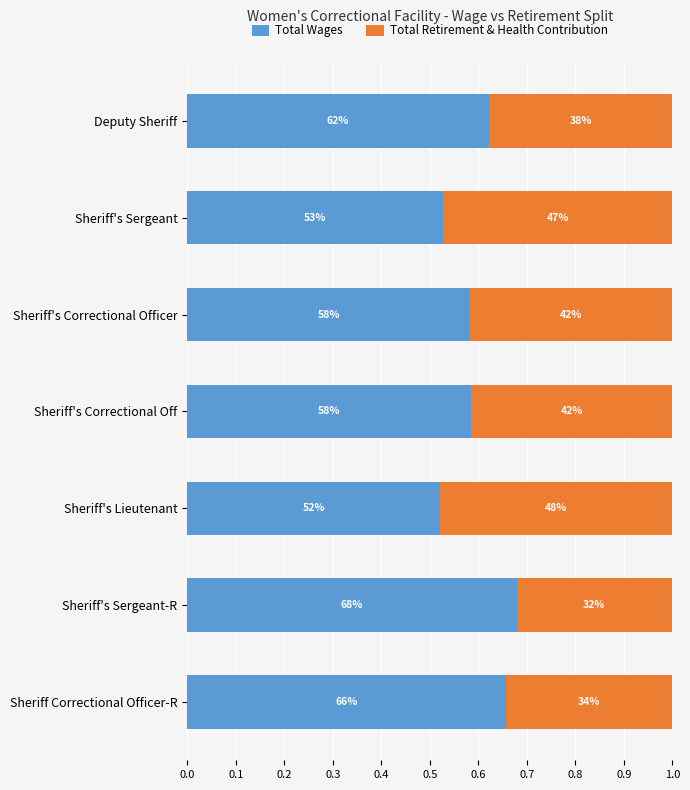

What are all the series names shown in the legend?

Total Wages, Total Retirement & Health Contribution